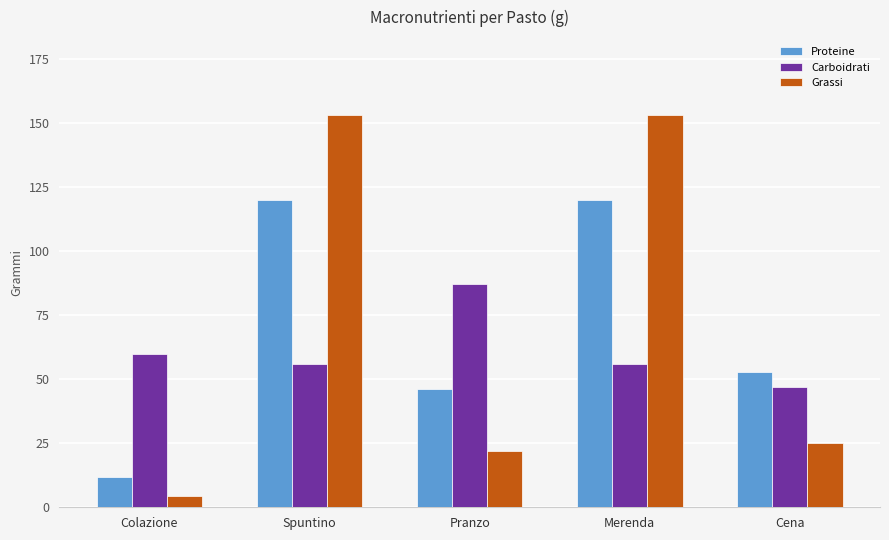

Reading left to right, transcribe all the data shown in this chart.

Proteine: 11.7	120.0	46.0	120.0	53.0
Carboidrati: 60.0	56.0	87.0	56.0	47.0
Grassi: 4.5	153.0	22.0	153.0	25.0